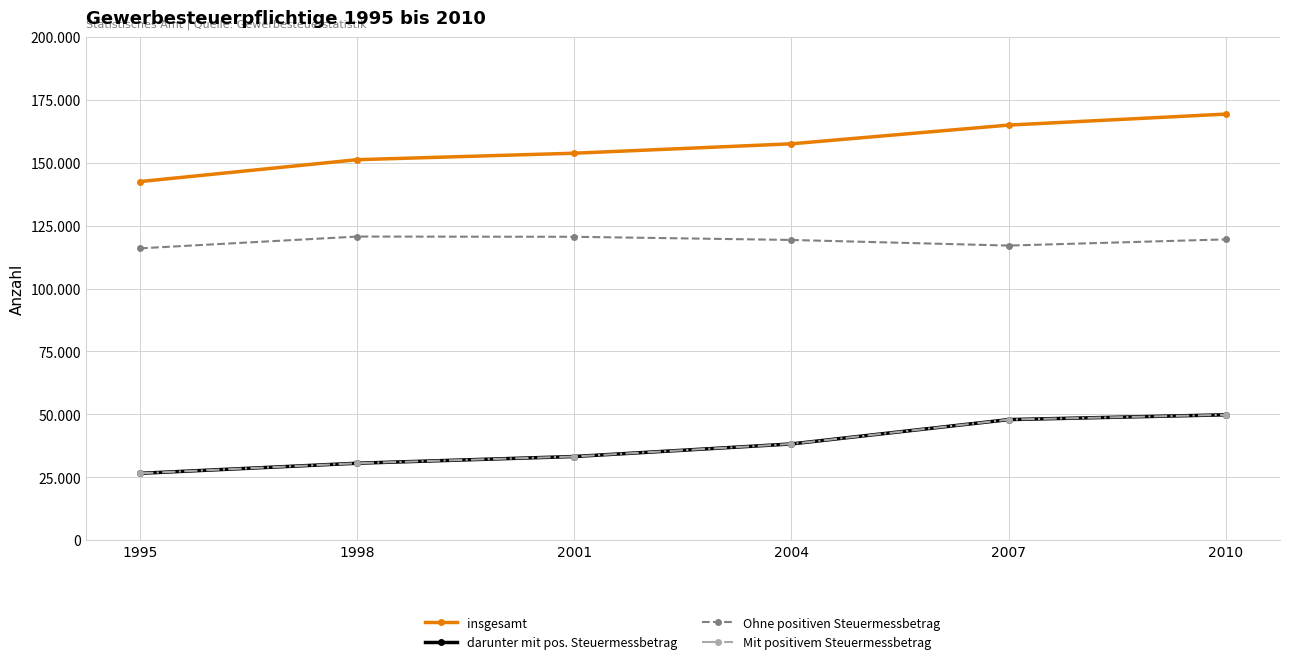

What is the difference between the maximum and minimum values in the darunter mit pos. Steuermessbetrag series?

23264